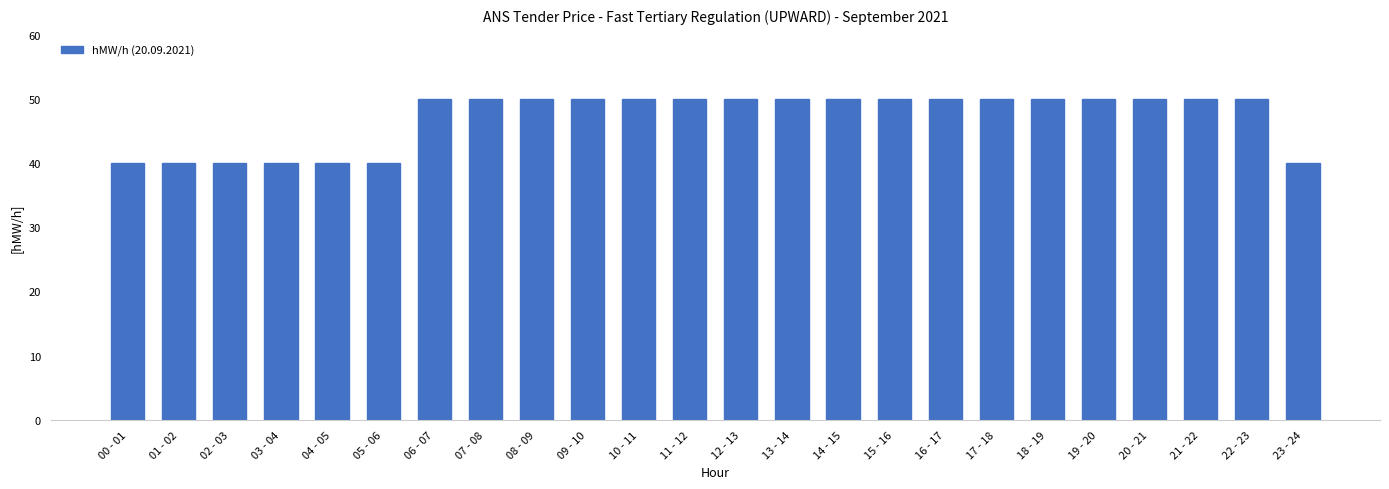

What is the value of the 20th bar from the left?

50